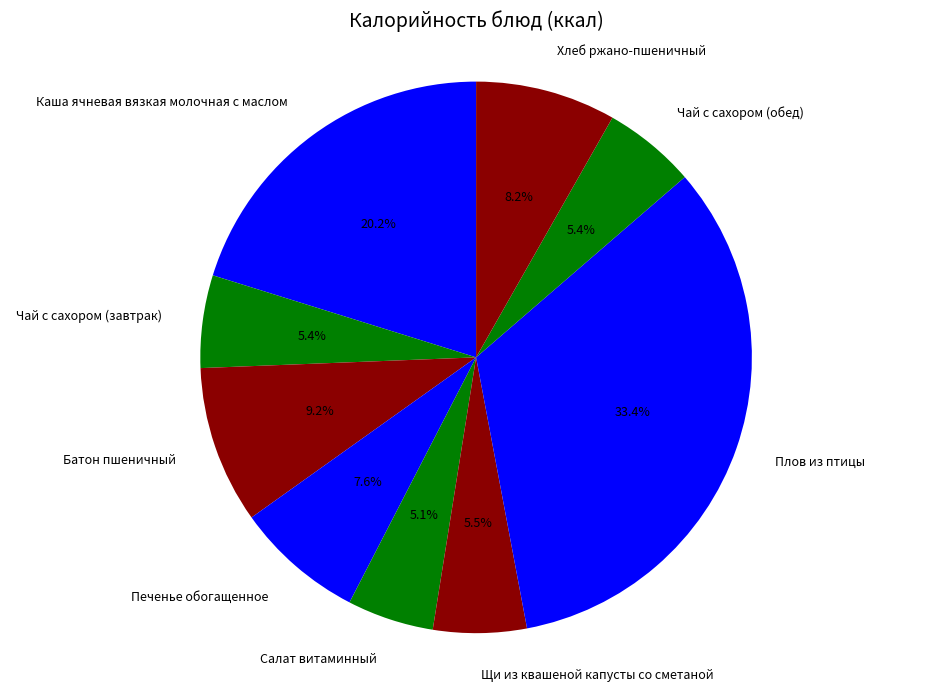

Which slice is the largest?

Плов из птицы